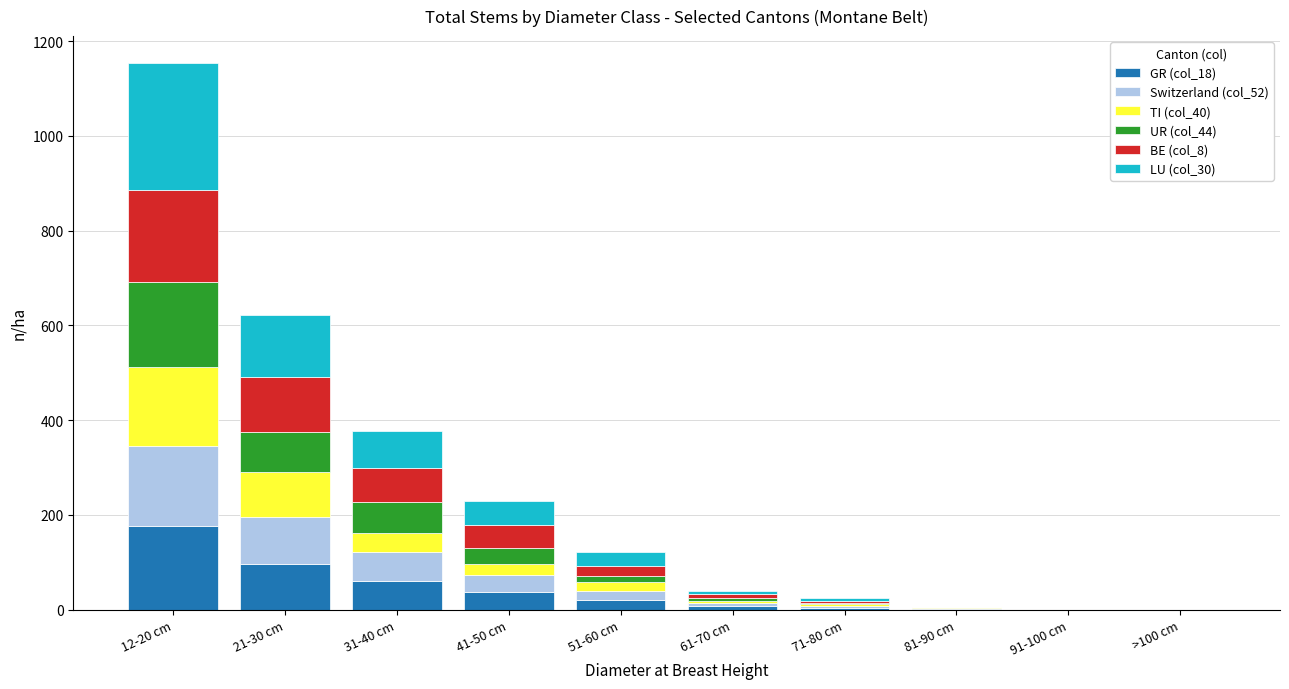

Are the bars grouped side by side (vs. stacked)?

No